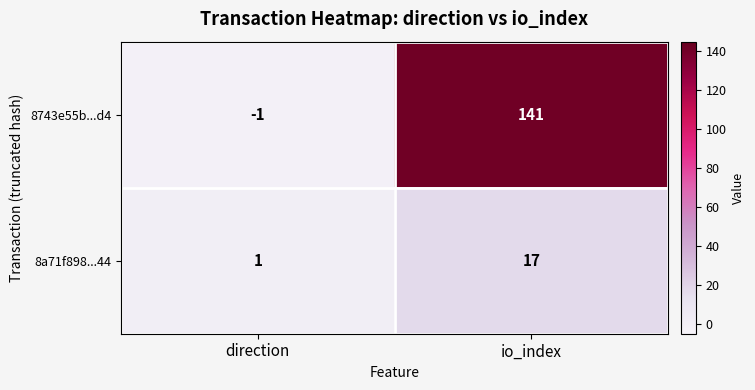

What value does the 8a71f898...44 series have at io_index, to the nearest 10?

20